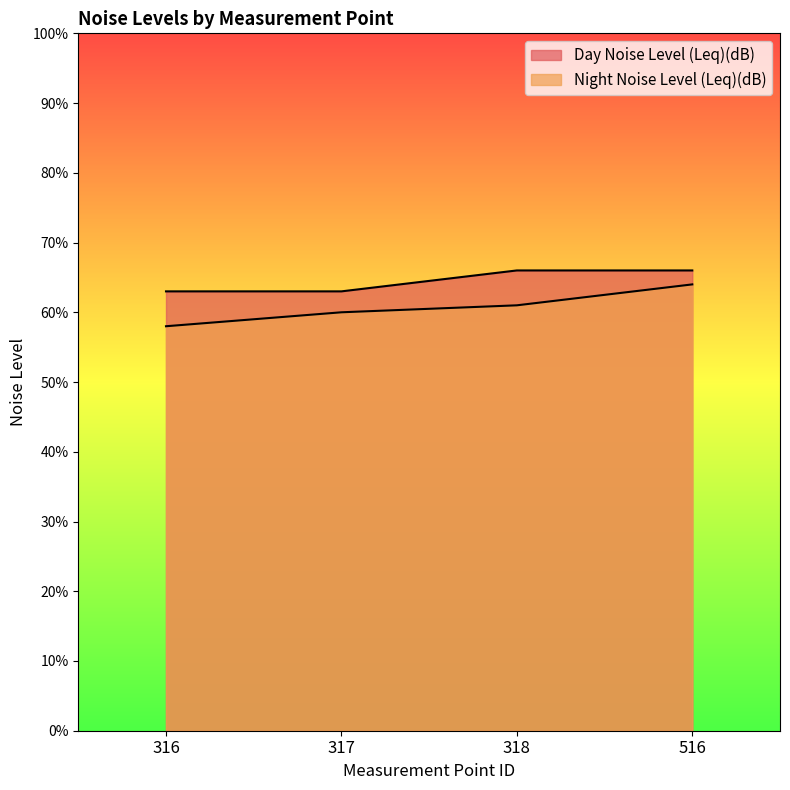

What is the sum of the Night Noise Level (Leq)(dB) values at 316 and 317?

118